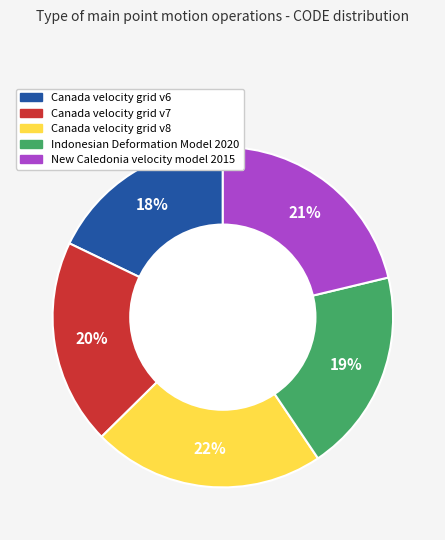

Approximately how many times larger is the value at Canada velocity grid v6 compared to Canada velocity grid v8?

0.8